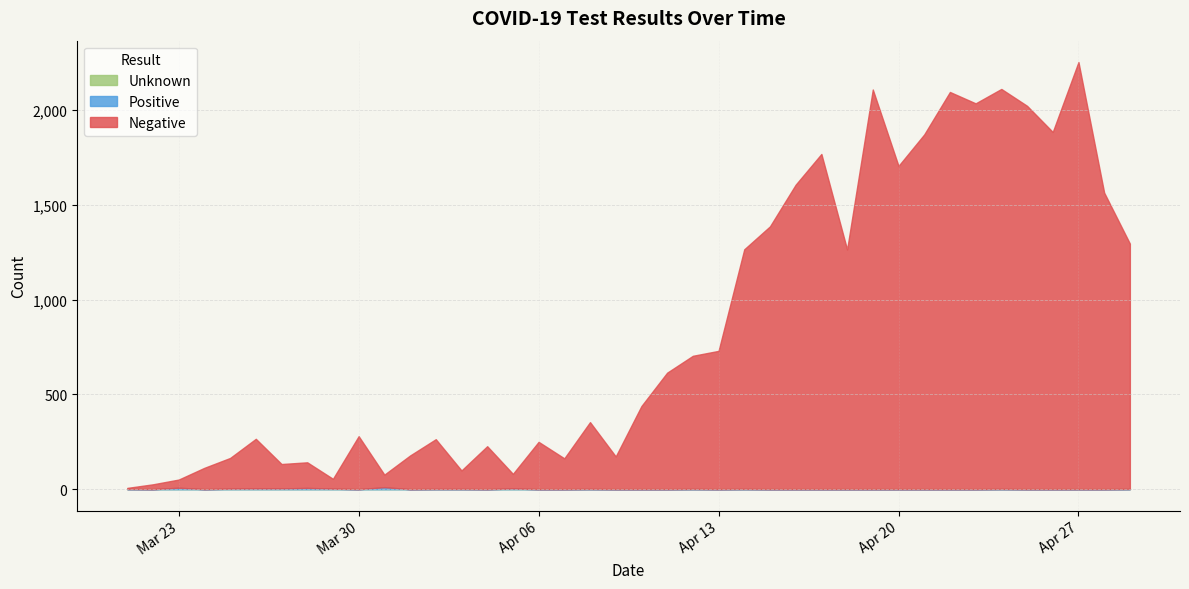

At which label does Unknown reach its peak?

2020-03-21